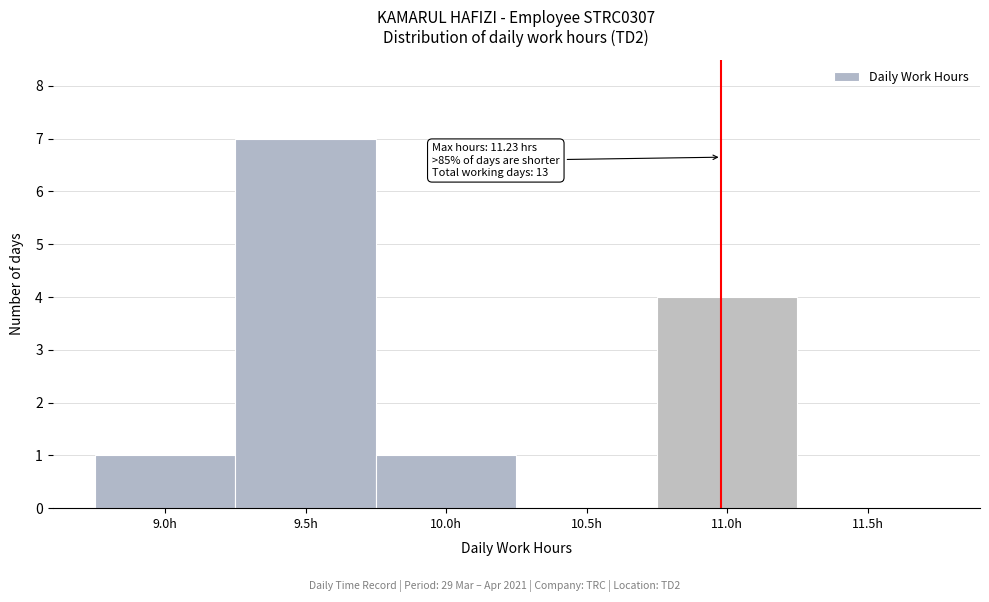

Reading right to left, list all the values displayed in this chart.

11.5h=0	11.0h=4	10.5h=0	10.0h=1	9.5h=7	9.0h=1